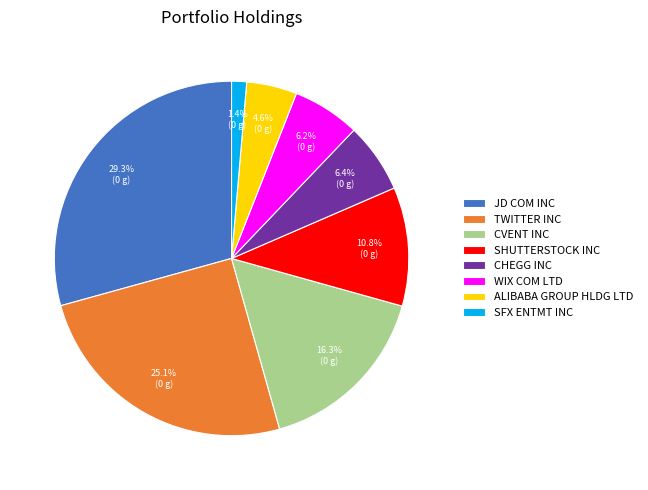

Which category has the biggest portion of the pie?

JD COM INC